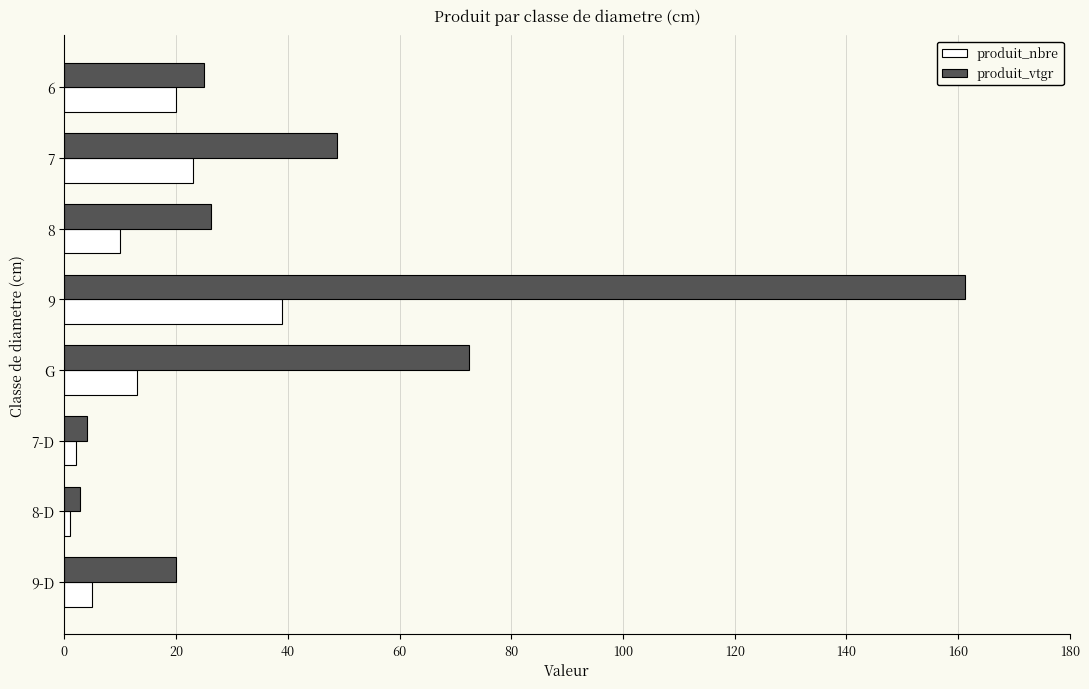

Rank the series by their maximum value, from lowest to highest.

produit_nbre, produit_vtgr